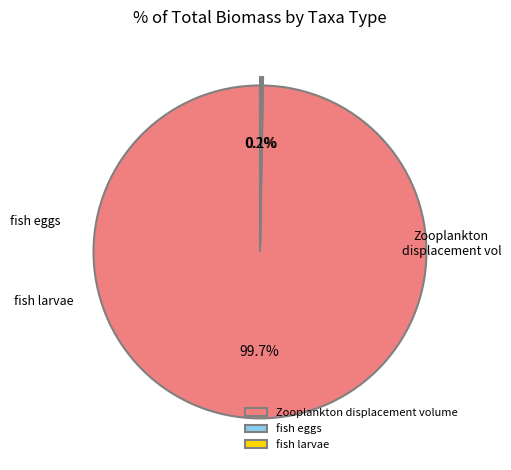

Rank the categories by value from highest to lowest.

Zooplankton displacement volume, fish larvae, fish eggs